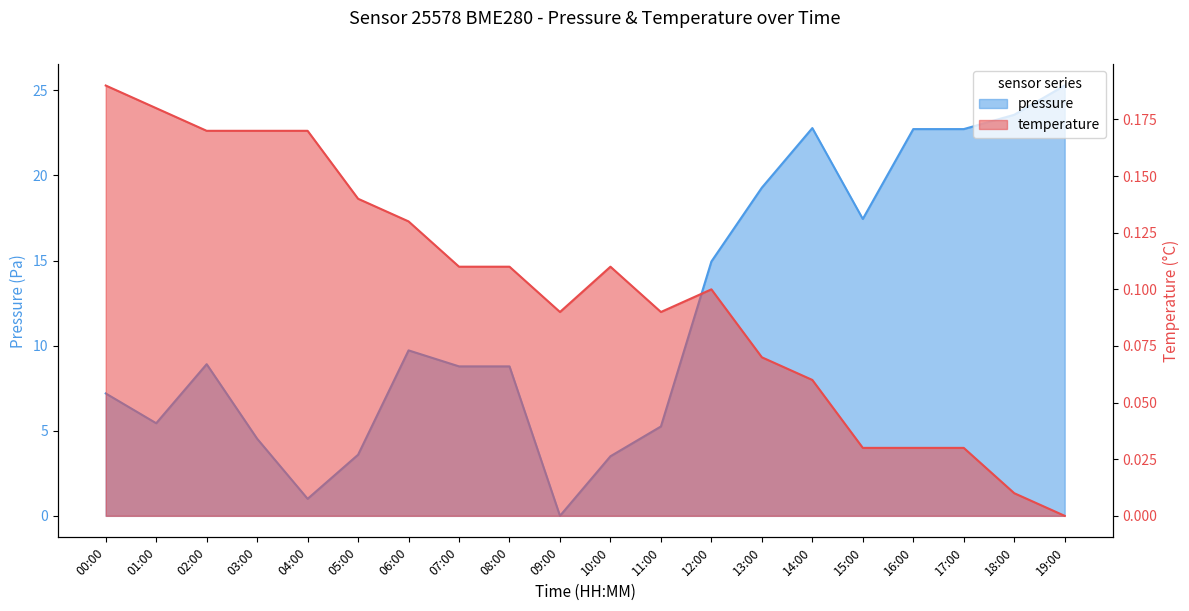

At 11:00, list the series in order from smallest to largest.

temperature, pressure